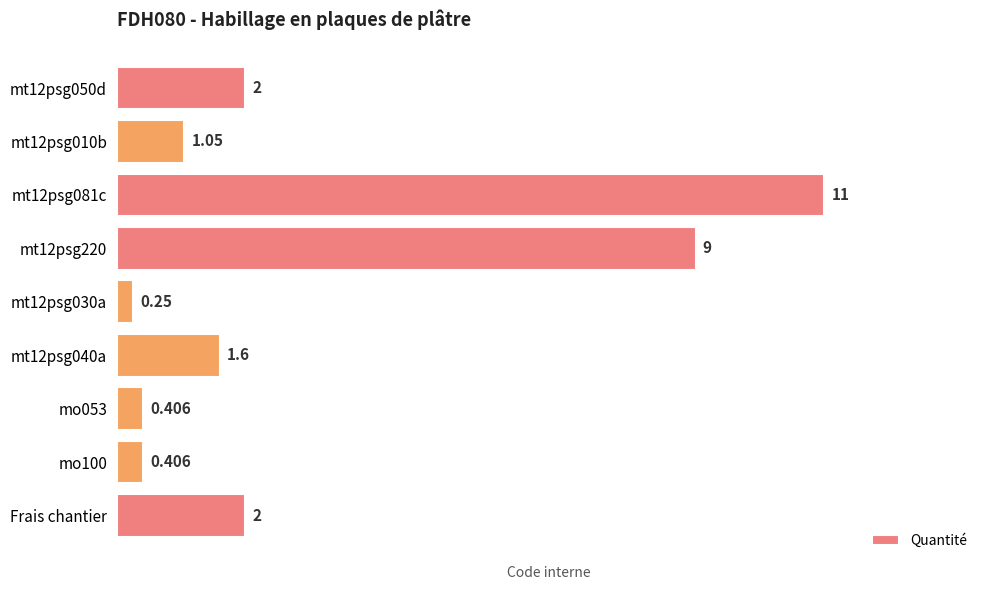

How many bars are there in total?

9